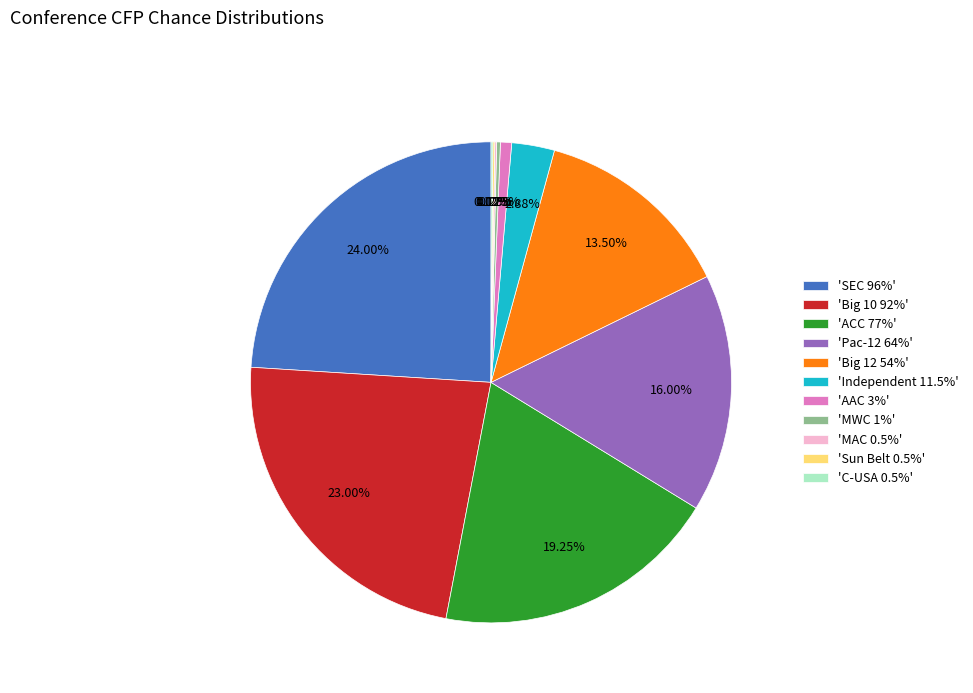

Is there a majority slice in this chart?

No